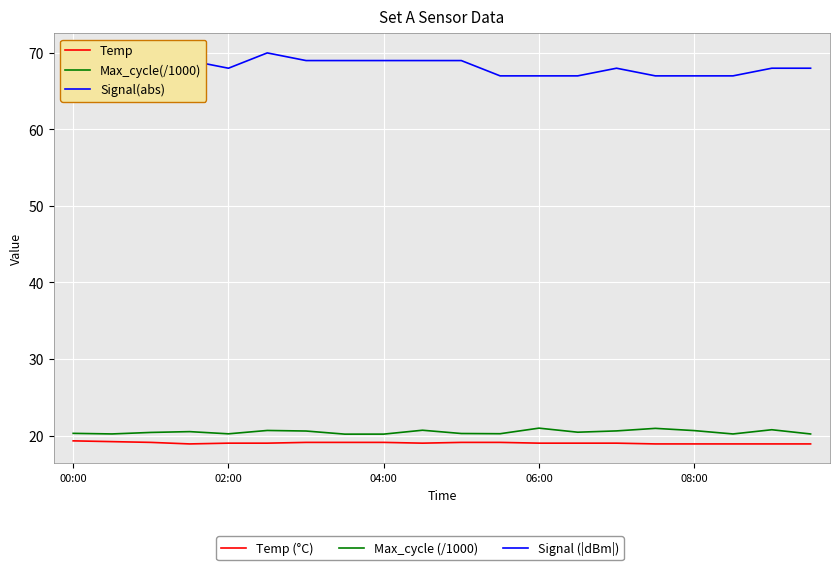

What is the difference between the highest and lowest values at 02:00?

49.0